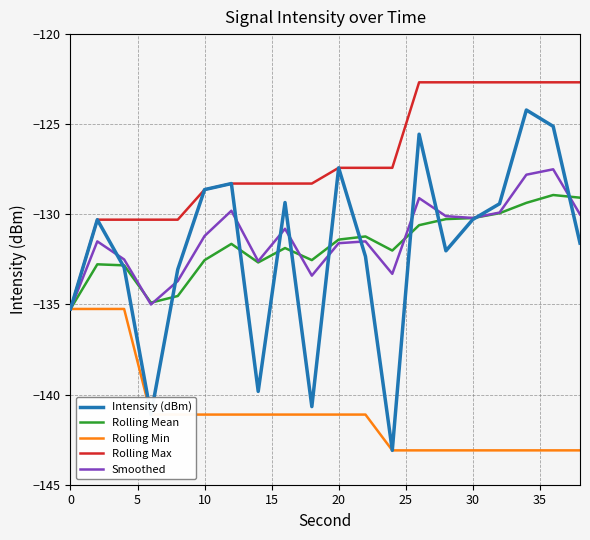

What is the highest value of the Rolling Min series?

-135.2